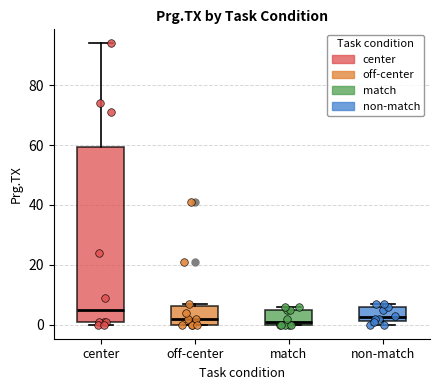

Reading left to right, transcribe this box plot: for each box, give where its median line is, the range the box spans, and where its two whiskers end, as read against the y-axis. The values are not printed on the chart, so give them approximately, as read against the axis.

center: median 6, box 2 to 60, whiskers 0 to 94
off-center: median 2, box 0 to 6, whiskers 0 to 8
match: median 2, box 0 to 6, whiskers 0 to 6 (just above the box's upper edge)
non-match: median 2 (just above the box's lower edge), box 2 to 6, whiskers 0 to 8